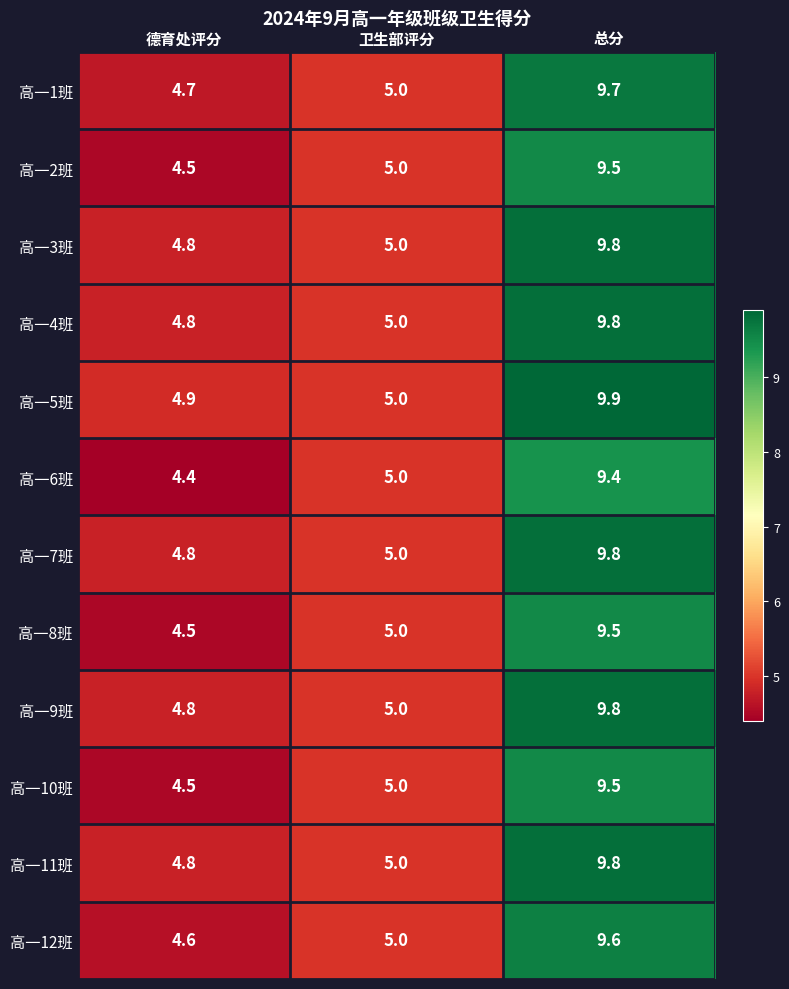

List the labels in order of 高一9班 value, smallest first.

德育处评分, 卫生部评分, 总分